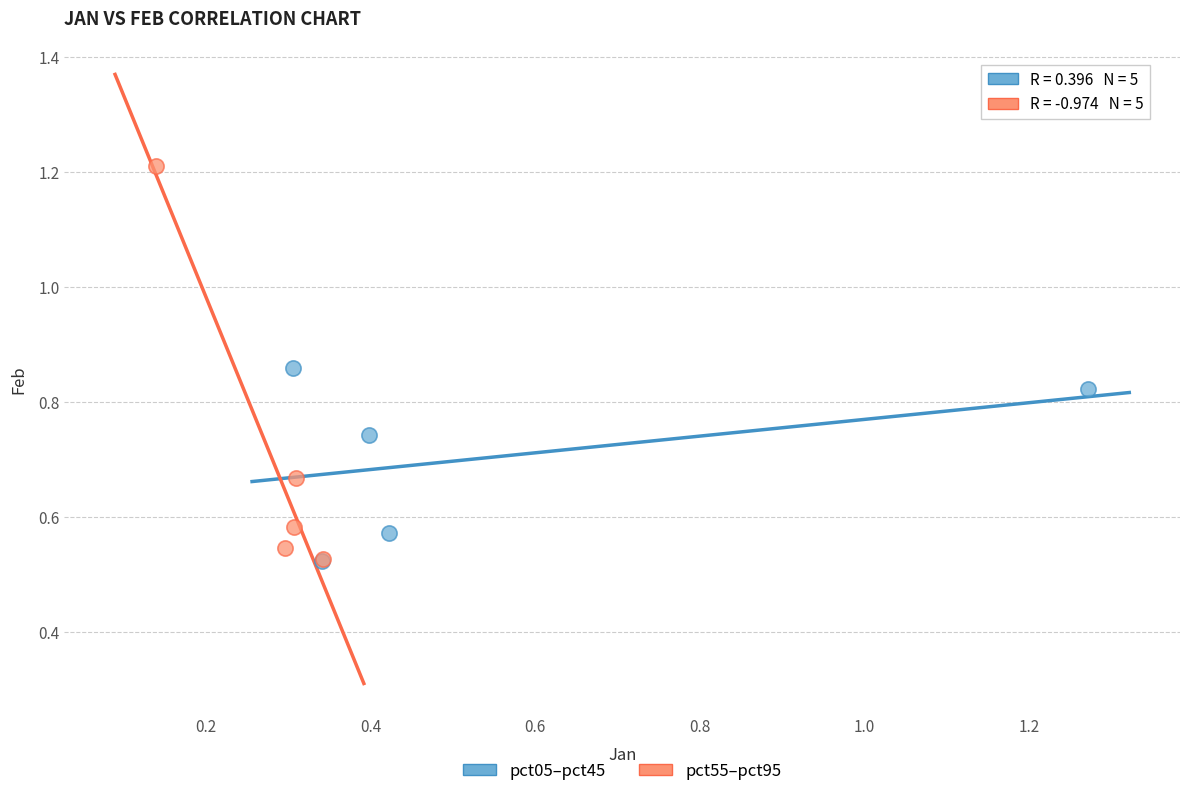

Which series reaches the maximum Y coordinate?

pct55–pct95